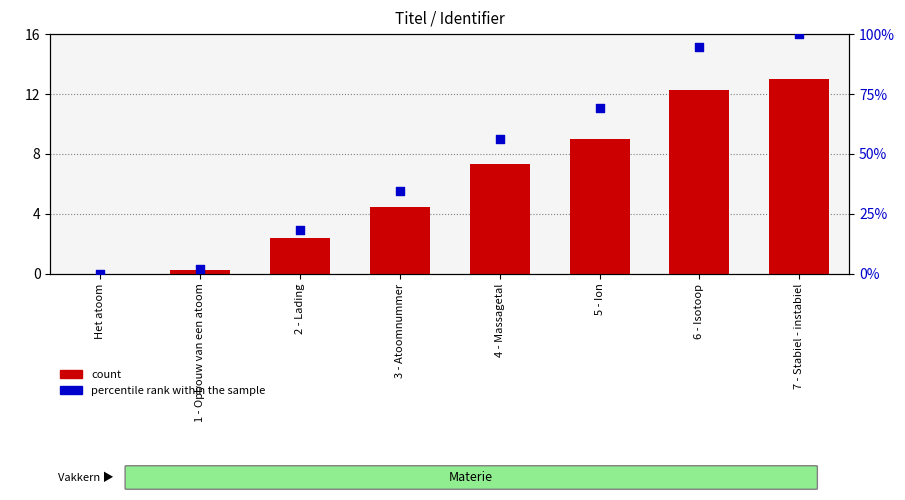

Is the value of percentile rank within the sample at 4 - Massagetal greater than the value of count at 5 - Ion?

Yes